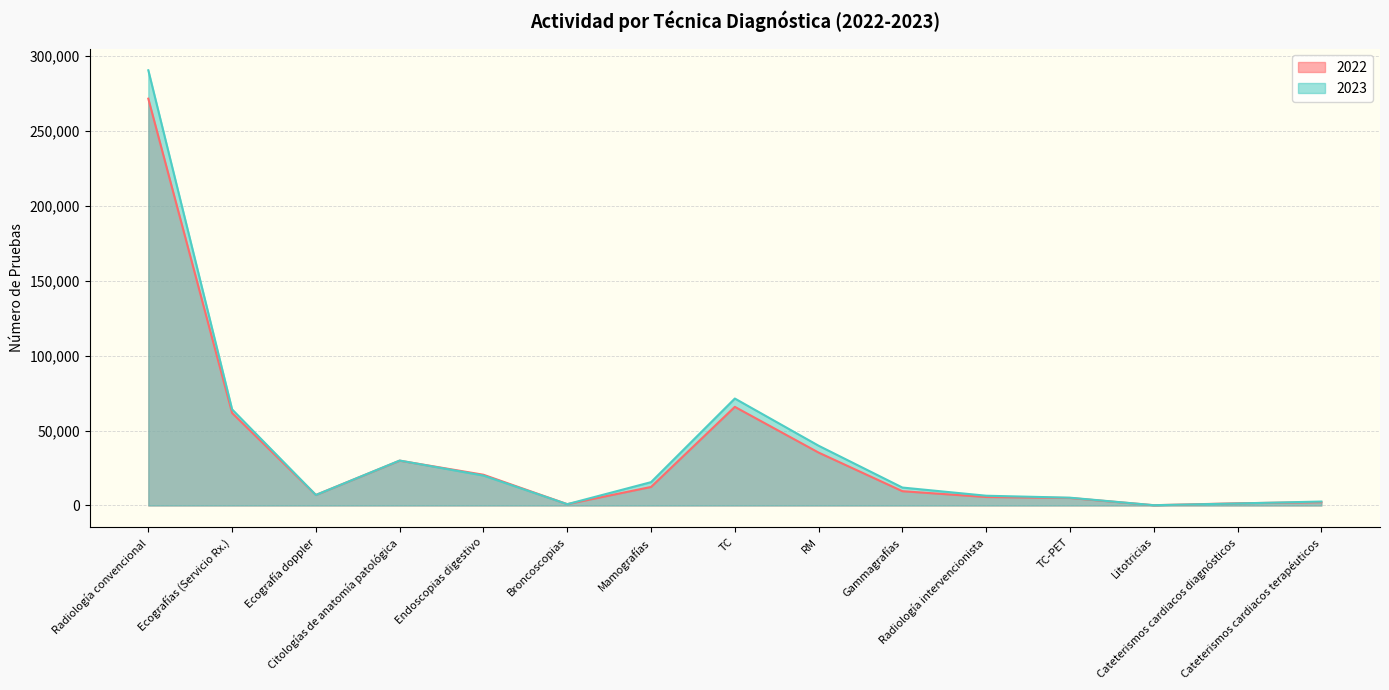

The value of 2023 at Cateterismos cardiacos diagnósticos is 608. True or false?

False